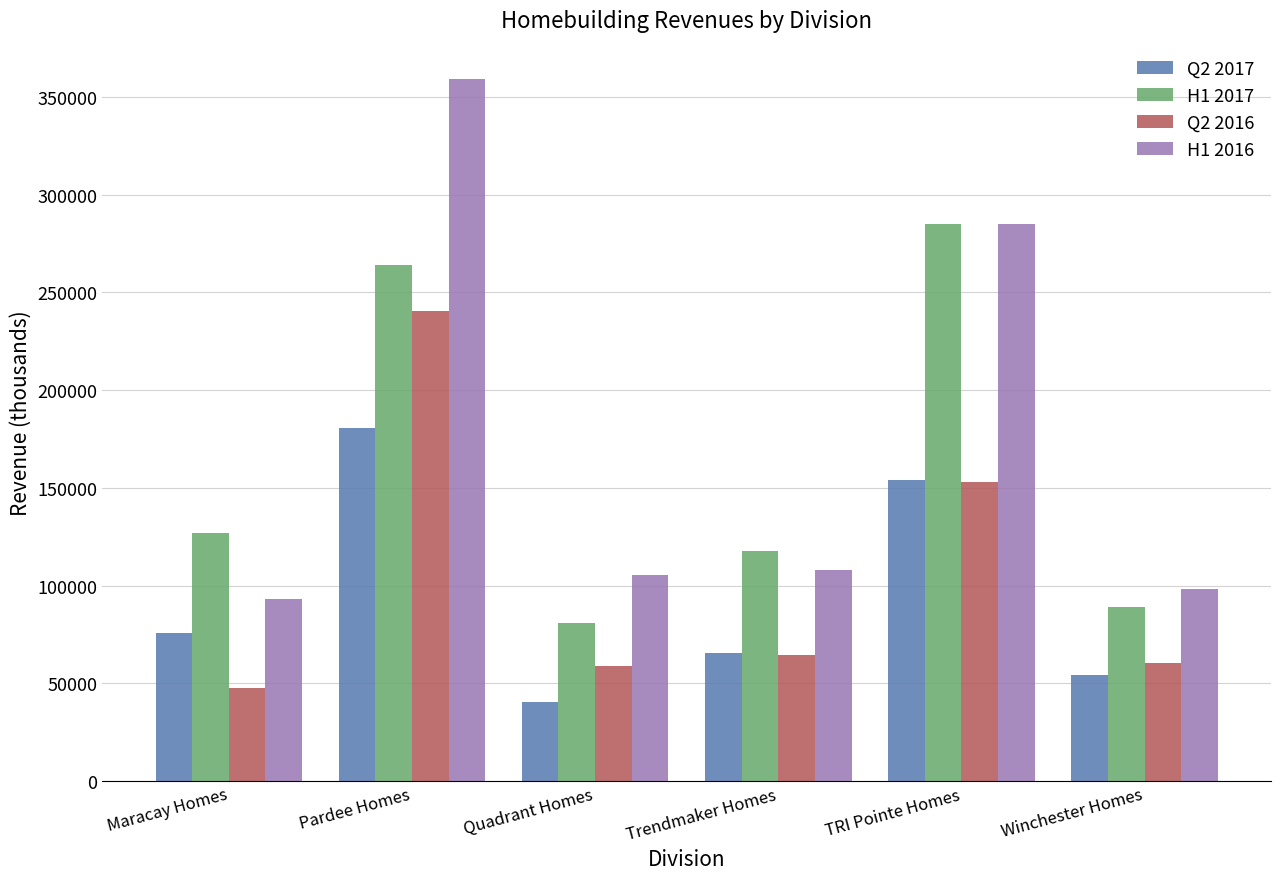

True or false: H1 2016 has a value of 511062 at Pardee Homes.

False